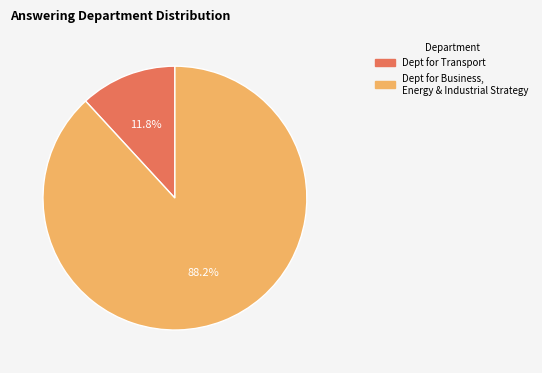

Rank the categories by value from highest to lowest.

Dept for Business, Energy & Industrial Strategy, Dept for Transport